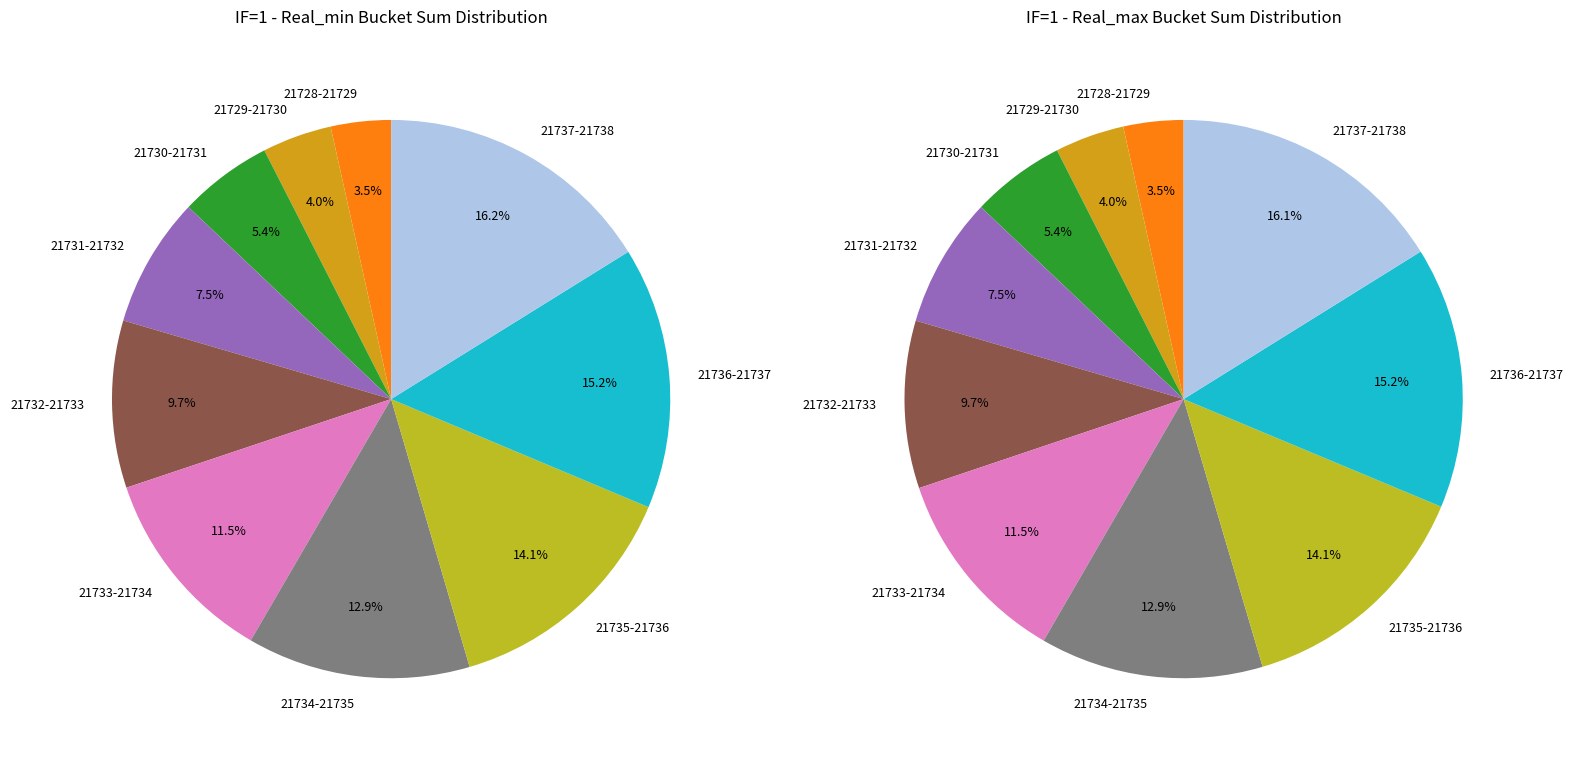

To the nearest percent, what is the average slice percentage?

10%